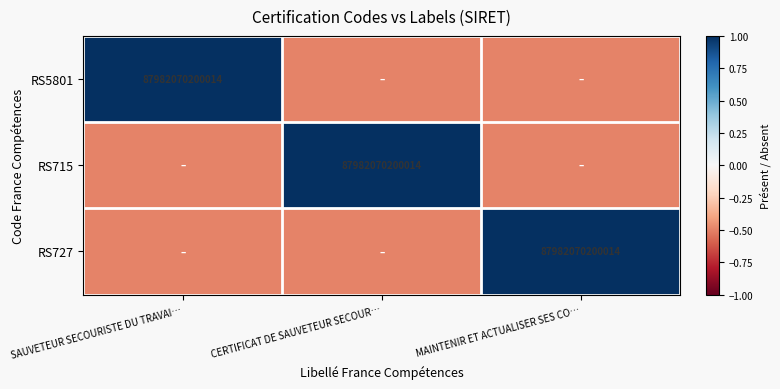

Which has a higher value, CERTIFICAT DE SAUVETEUR SECOUR… or MAINTENIR ET ACTUALISER SES CO…?

CERTIFICAT DE SAUVETEUR SECOUR…